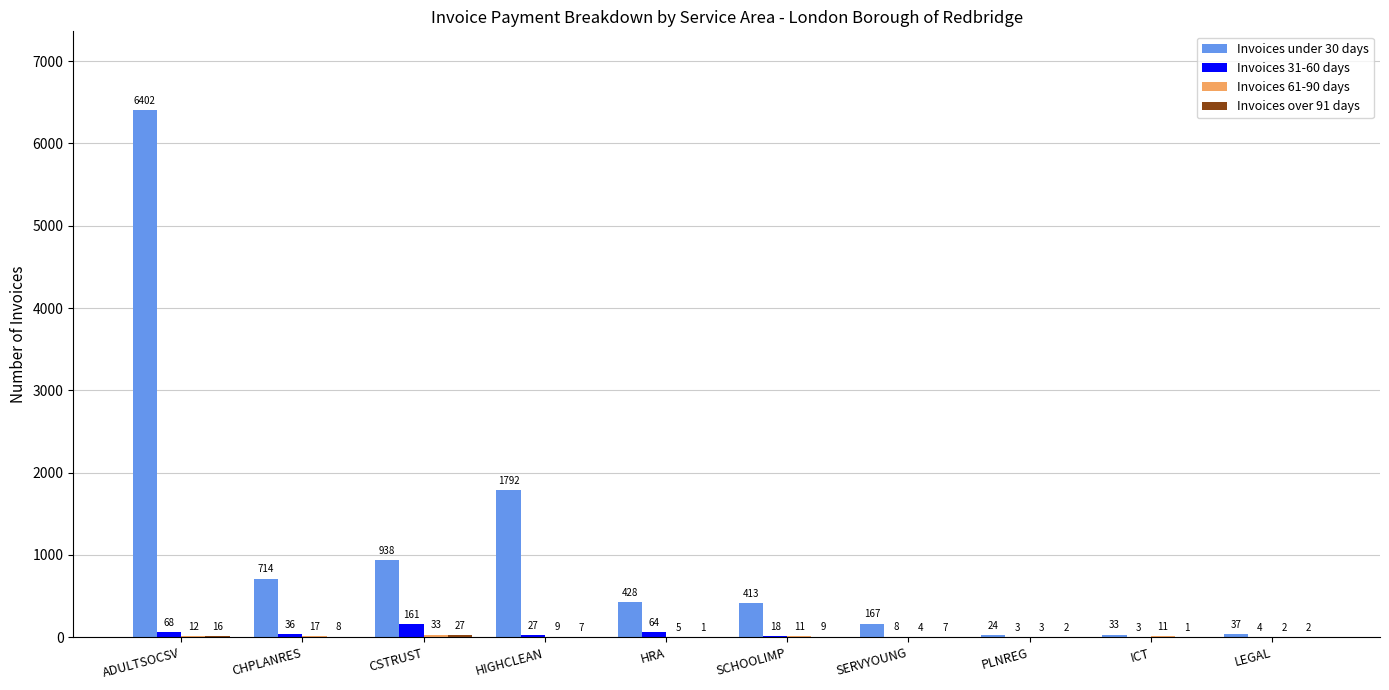

What is the difference between the Invoices under 30 days values at ADULTSOCSV and LEGAL?

6365